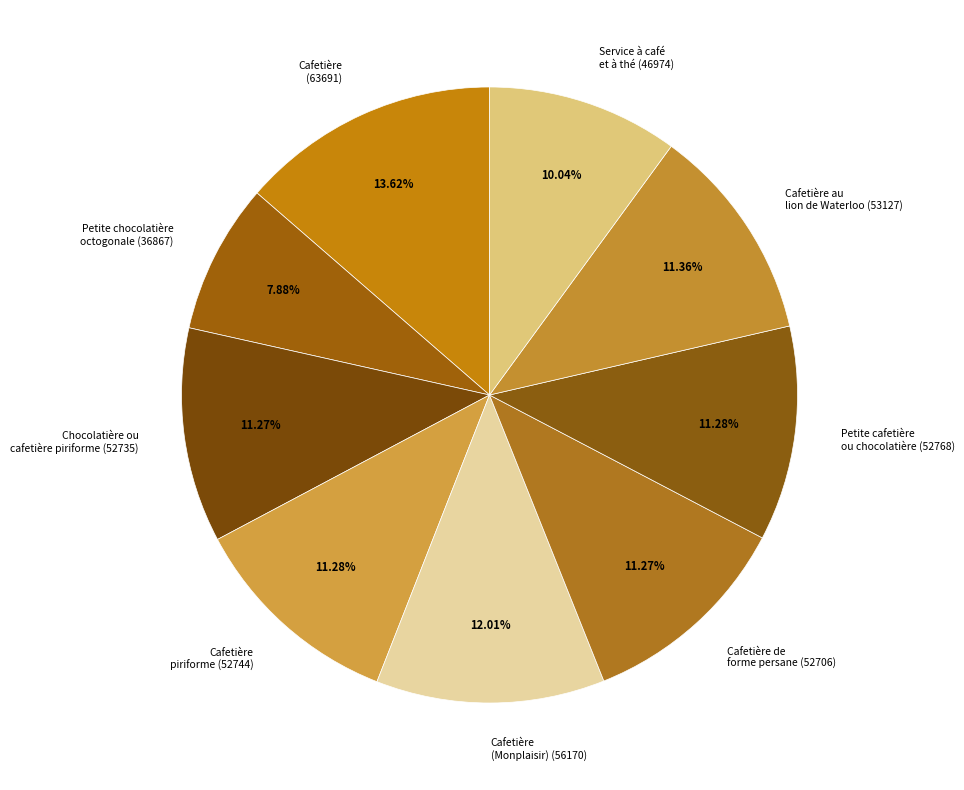

To the nearest percent, what is the difference between the largest and smallest slice percentages?

6%